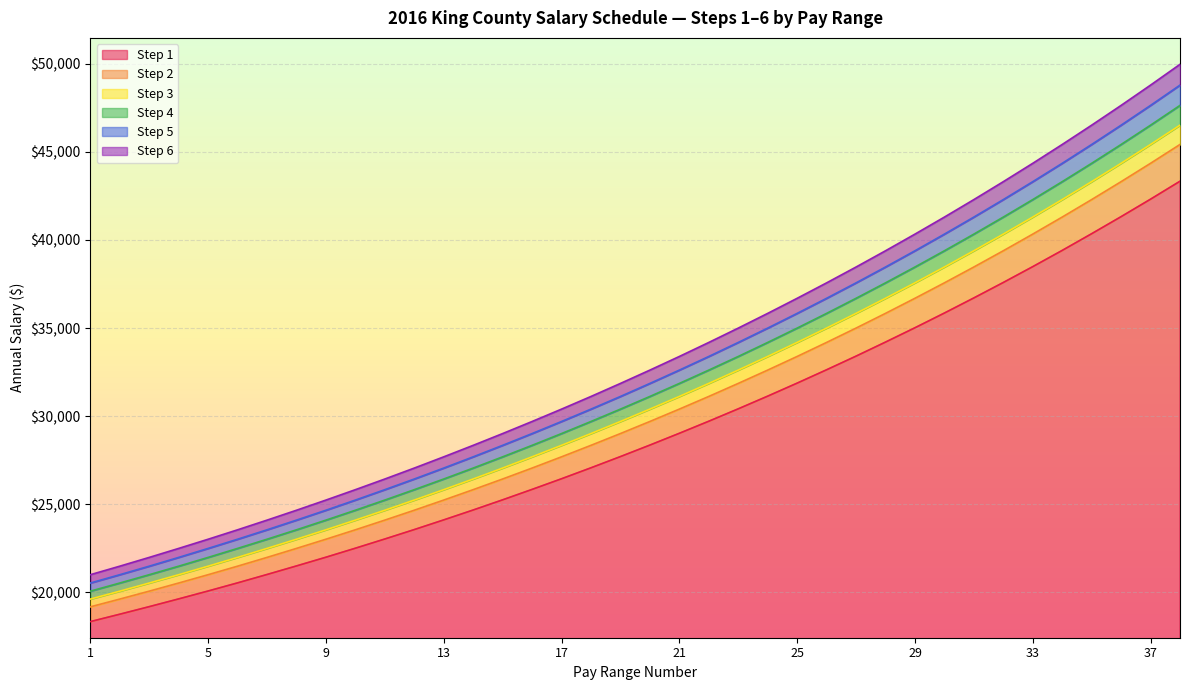

What is the sum of all Step 2 values?

1154623.2